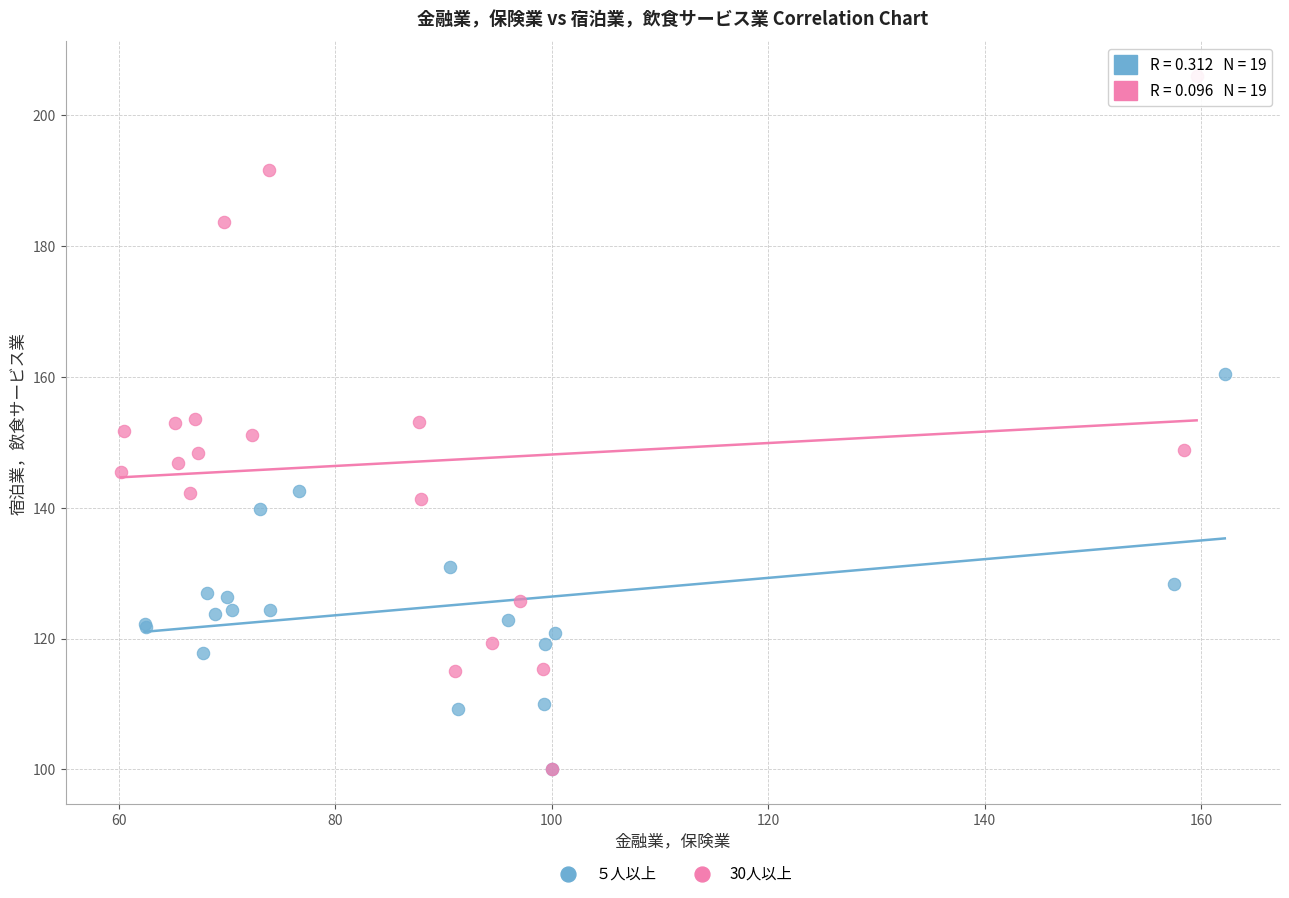

Which series reaches the maximum Y coordinate?

30人以上